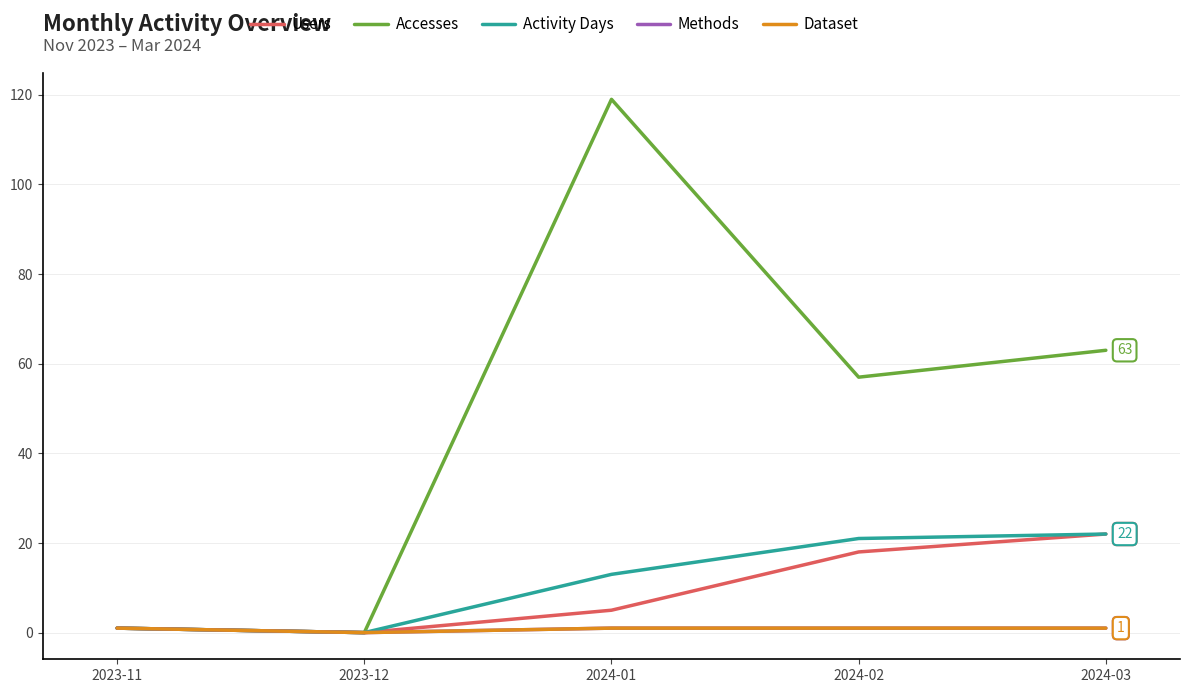

Does the chart display data point markers on the line(s)?

No